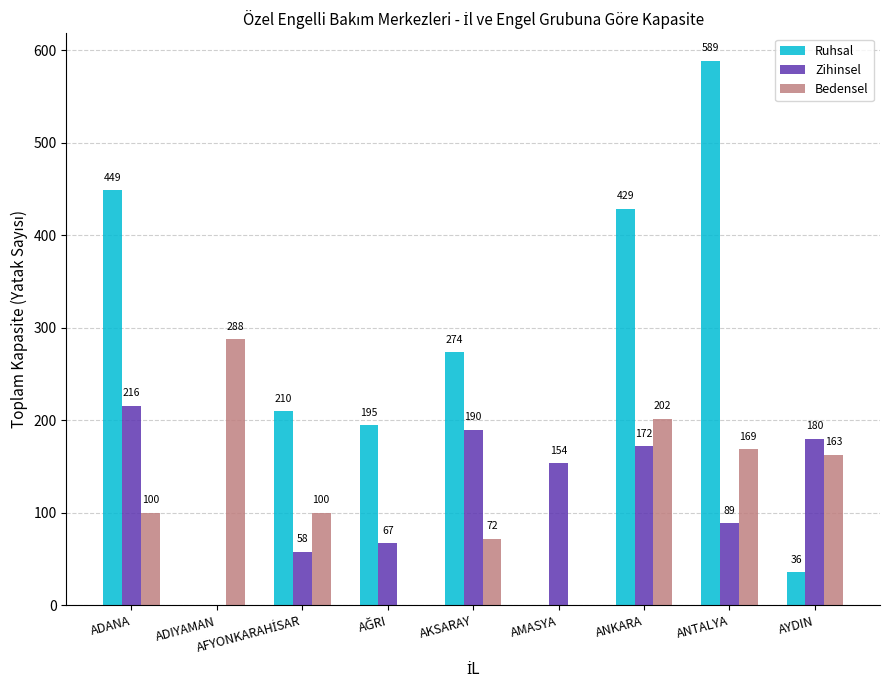

How many groups of bars are there?

9